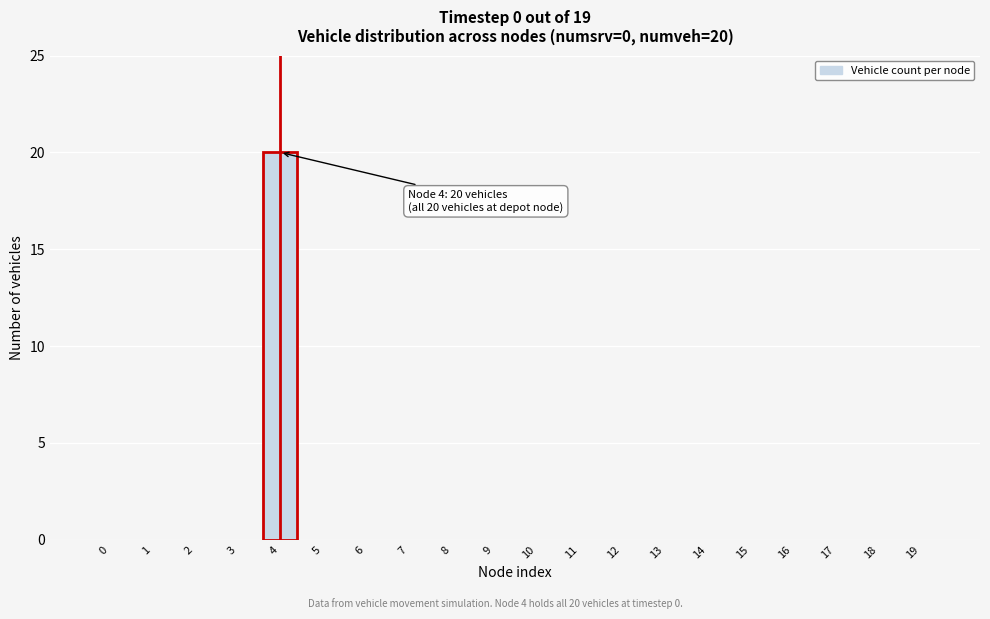

Reading left to right, transcribe all the data shown in this chart.

0=0	1=0	2=0	3=0	4=20	5=0	6=0	7=0	8=0	9=0	10=0	11=0	12=0	13=0	14=0	15=0	16=0	17=0	18=0	19=0